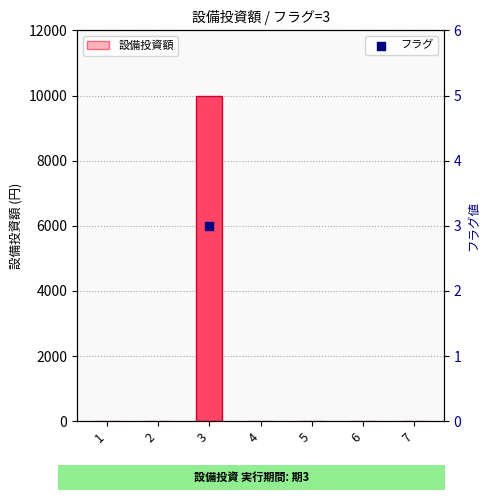

At how many categories does at least one series exceed 660?

1